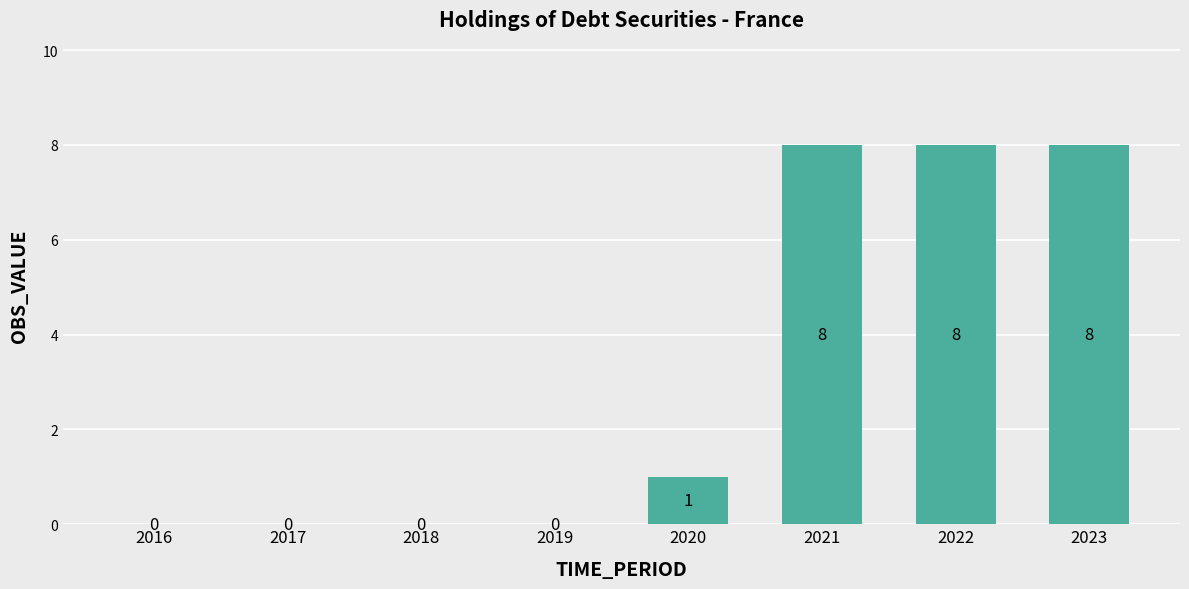

True or false: the data shows 0 at 2020.

False